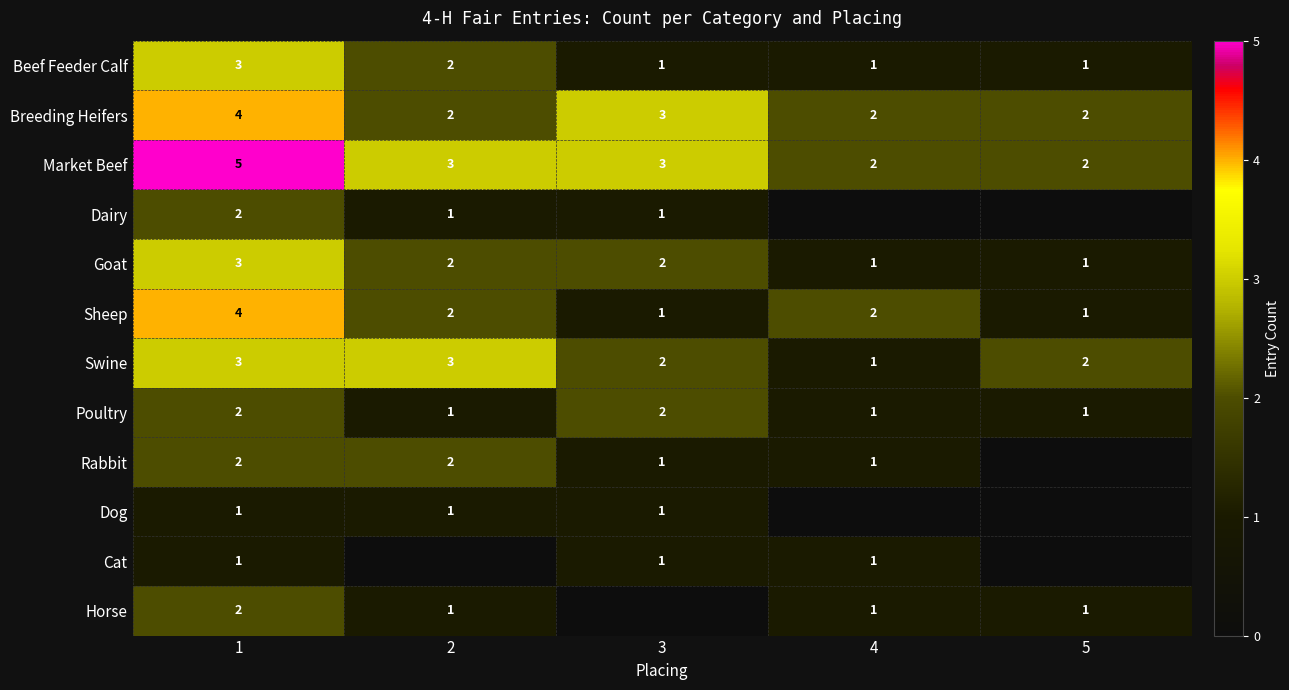

Is it true that Horse equals 2 at 5?

False